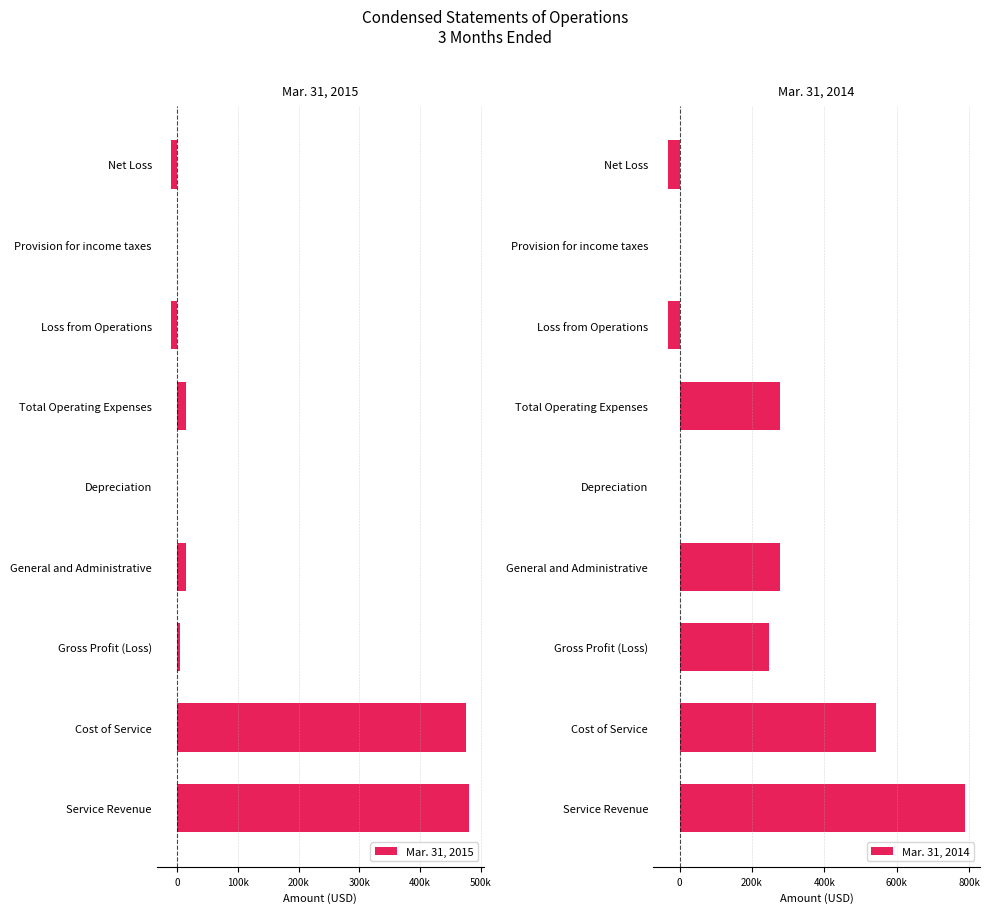

What is the minimum value for Mar. 31, 2015?

-9375